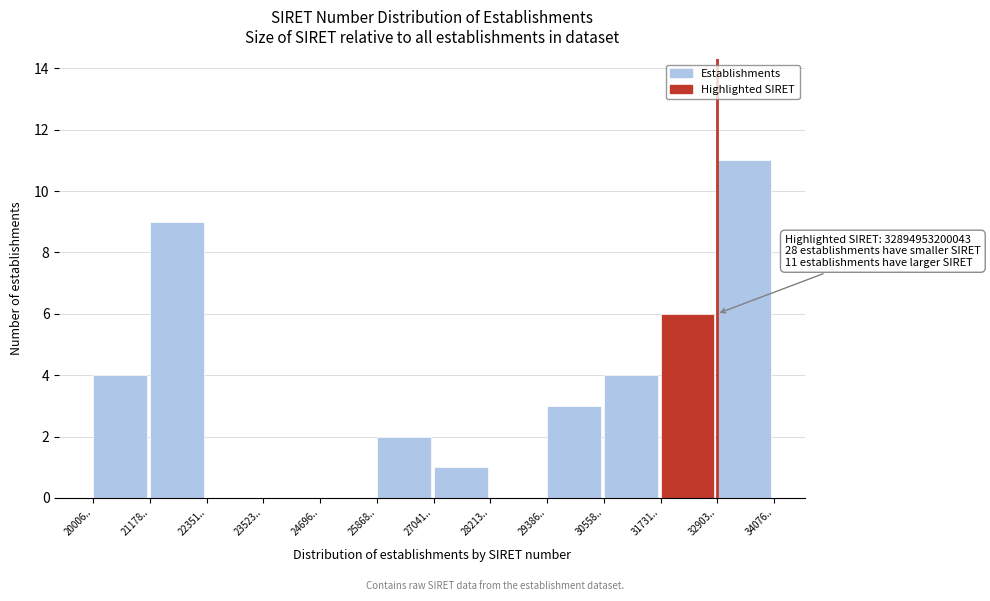

Reading right to left, what are all the values shown in this chart?

32903..=11	31731..=6	30558..=4	29386..=3	28213..=0	27041..=1	25868..=2	24696..=0	23523..=0	22351..=0	21178..=9	20006..=4